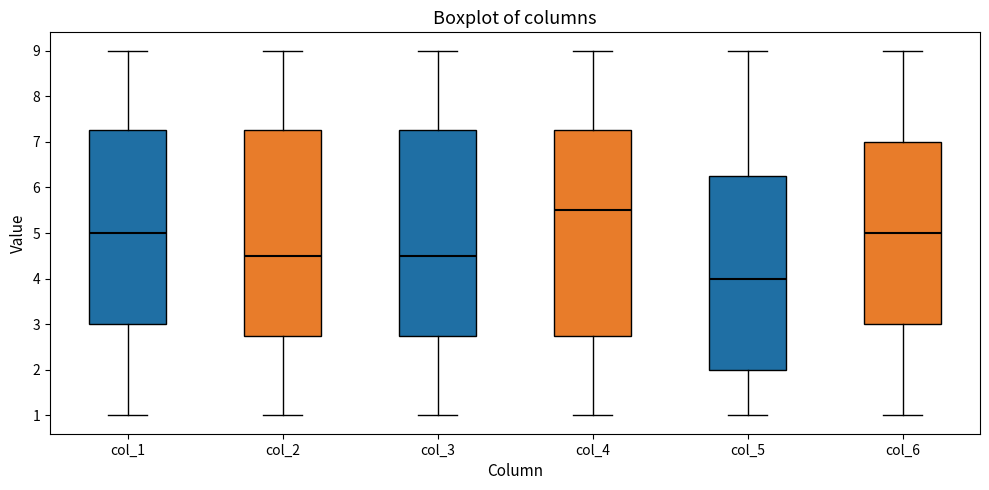

Where does the lower whisker of the box for col_3 end on the y-axis? The values are not printed on the chart, so give them approximately, as read against the axis.

1.0